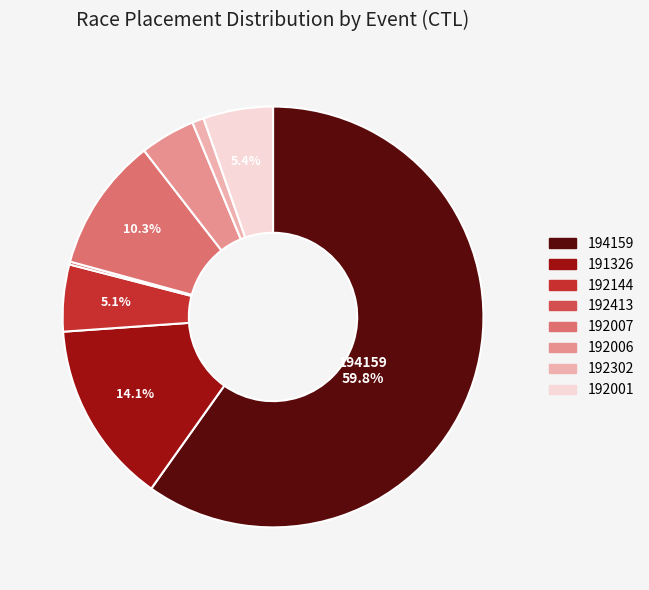

To the nearest percent, what is the difference between the largest and smallest slice percentages?

60%